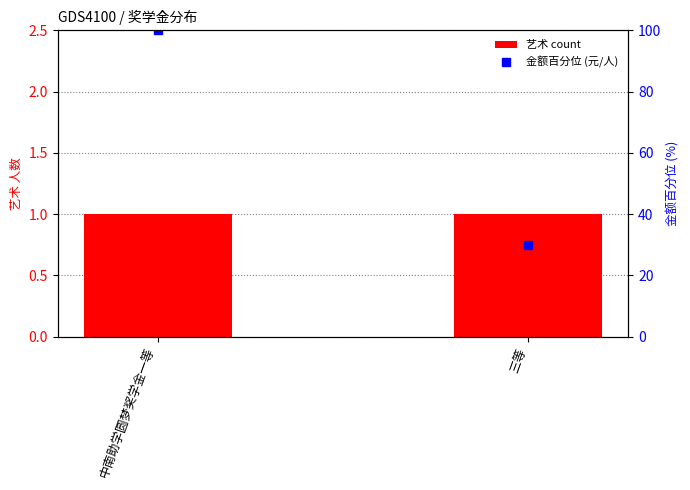

Reading right to left, transcribe all the data shown in this chart.

艺术 count: 1	1
金额百分位 (元/人): 30	100